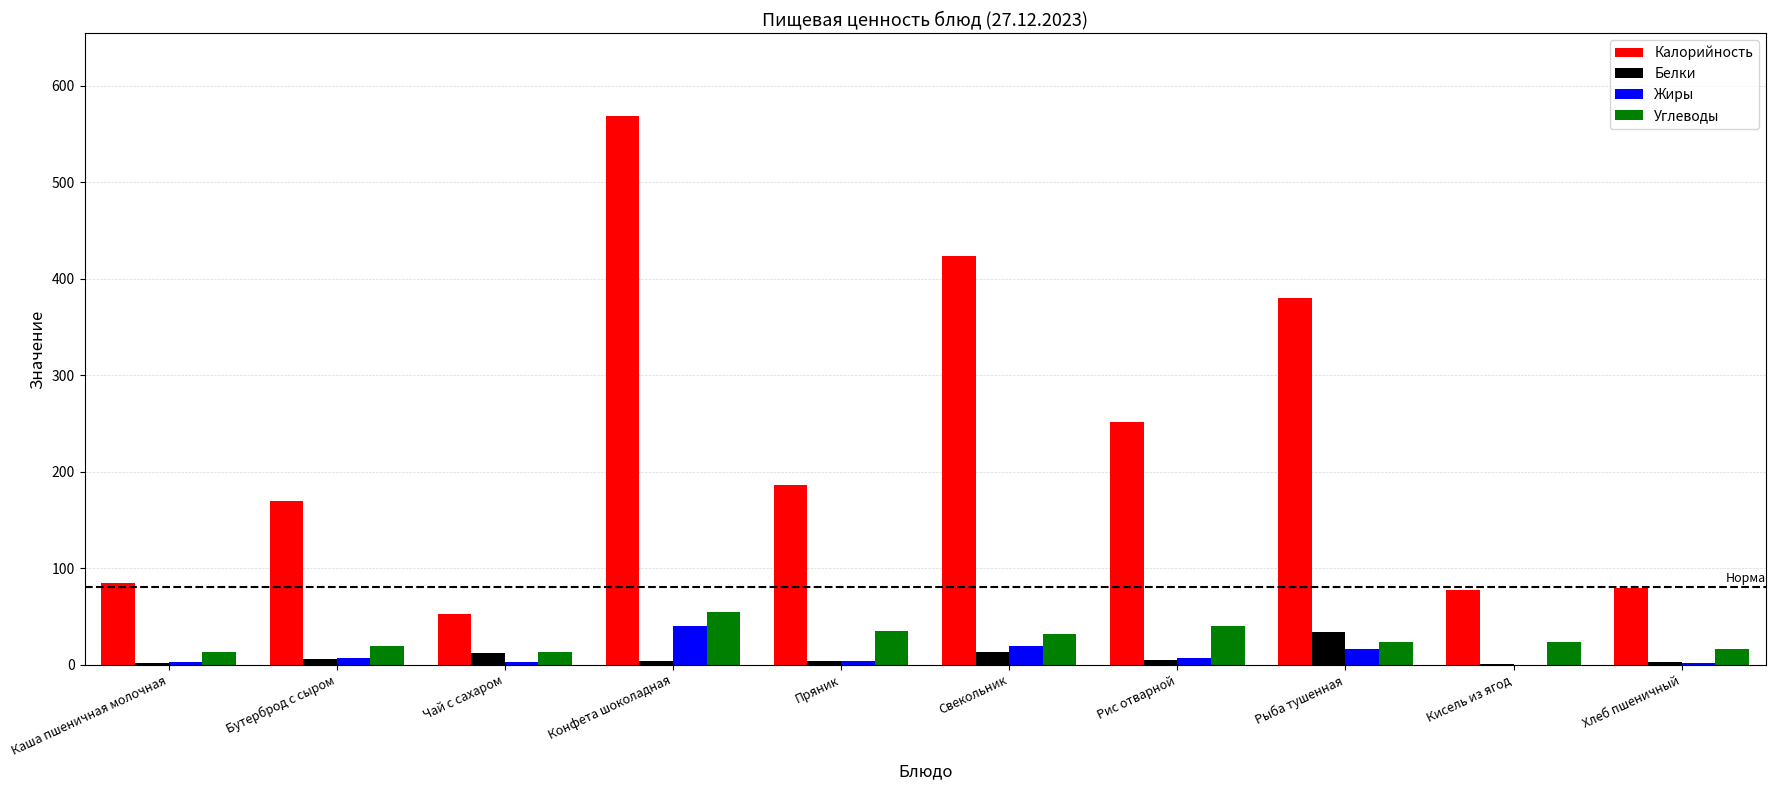

At which label does Углеводы reach its peak?

Конфета шоколадная